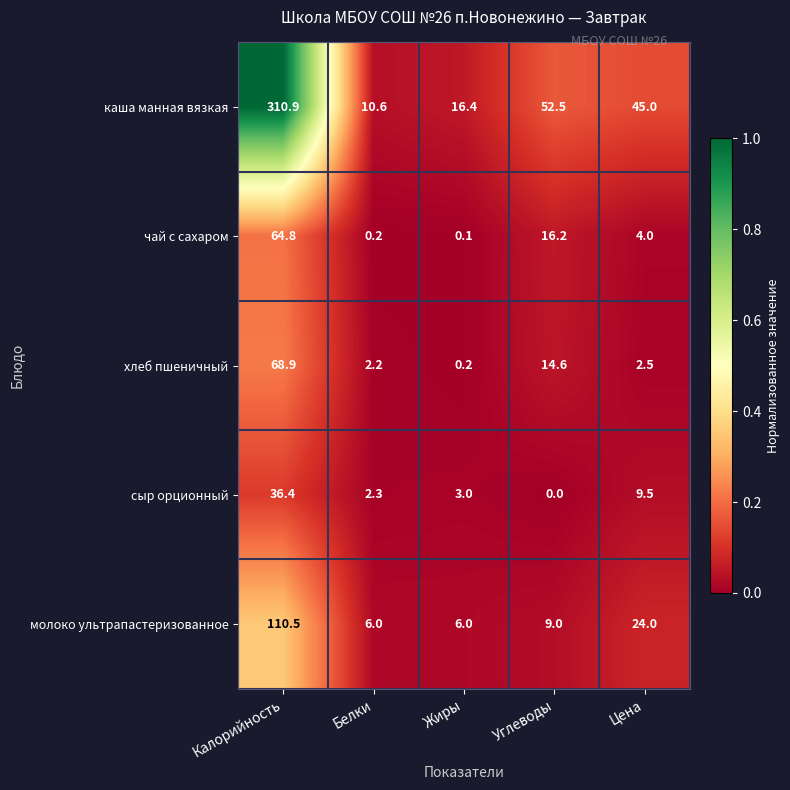

At Цена, list the series in order from smallest to largest.

хлеб пшеничный, чай с сахаром, сыр орционный, молоко ультрапастеризованное, каша манная вязкая